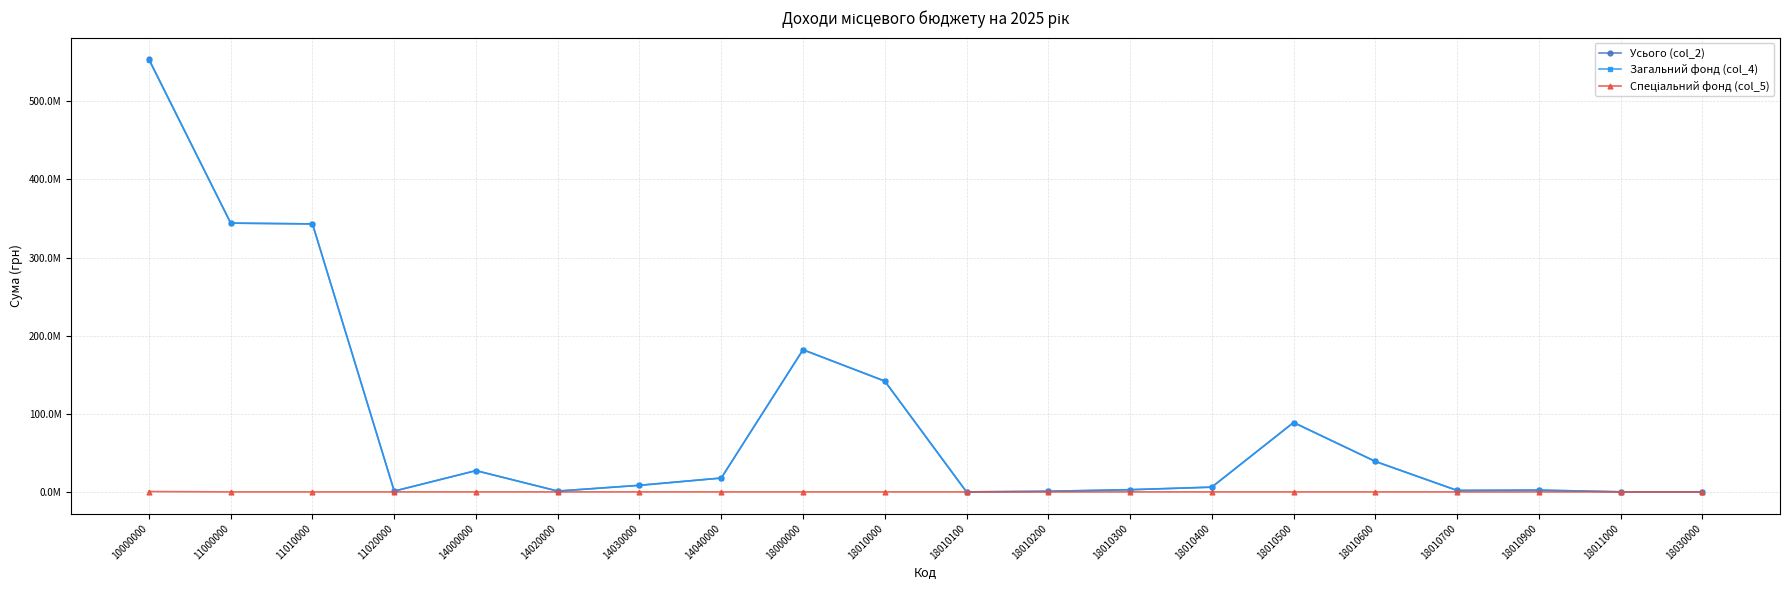

Reading left to right, what are all the values shown in this chart?

Усього (col_2): 10000000=553681600	11000000=344028800	11010000=343014800	11020000=1014000	14000000=27243700	14020000=1040800	14030000=8442600	14040000=17760300	18000000=181949800	18010000=141819900	18010100=22000	18010200=786300	18010300=2804500	18010400=6106000	18010500=88829300	18010600=39043000	18010700=1874200	18010900=2254600	18011000=100000	18030000=35900
Загальний фонд (col_4): 10000000=553222300	11000000=344028800	11010000=343014800	11020000=1014000	14000000=27243700	14020000=1040800	14030000=8442600	14040000=17760300	18000000=181949800	18010000=141819900	18010100=22000	18010200=786300	18010300=2804500	18010400=6106000	18010500=88829300	18010600=39043000	18010700=1874200	18010900=2254600	18011000=100000	18030000=35900
Спеціальний фонд (col_5): 10000000=459300	11000000=0	11010000=0	11020000=0	14000000=0	14020000=0	14030000=0	14040000=0	18000000=0	18010000=0	18010100=0	18010200=0	18010300=0	18010400=0	18010500=0	18010600=0	18010700=0	18010900=0	18011000=0	18030000=0